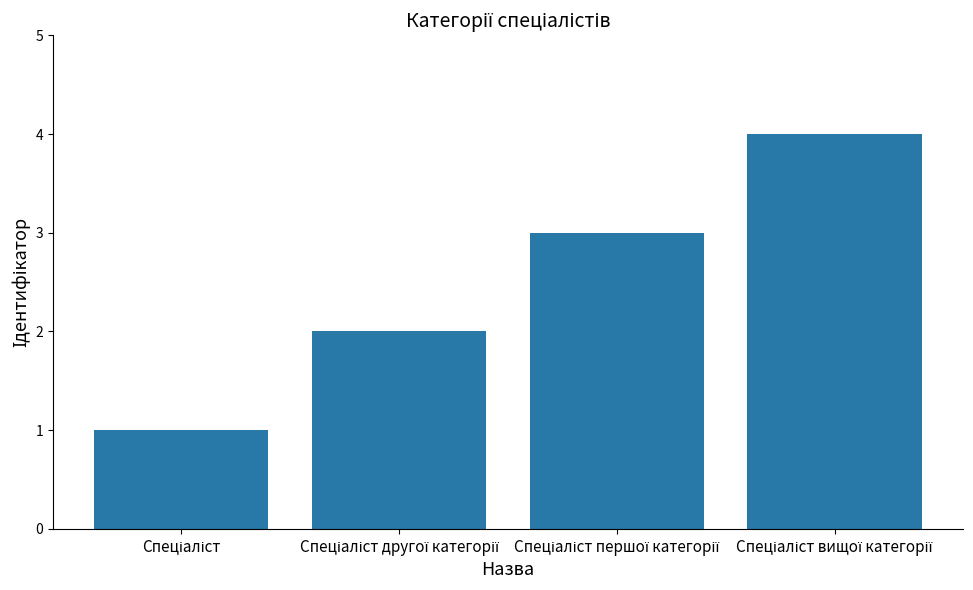

What is the minimum value shown in the chart?

1